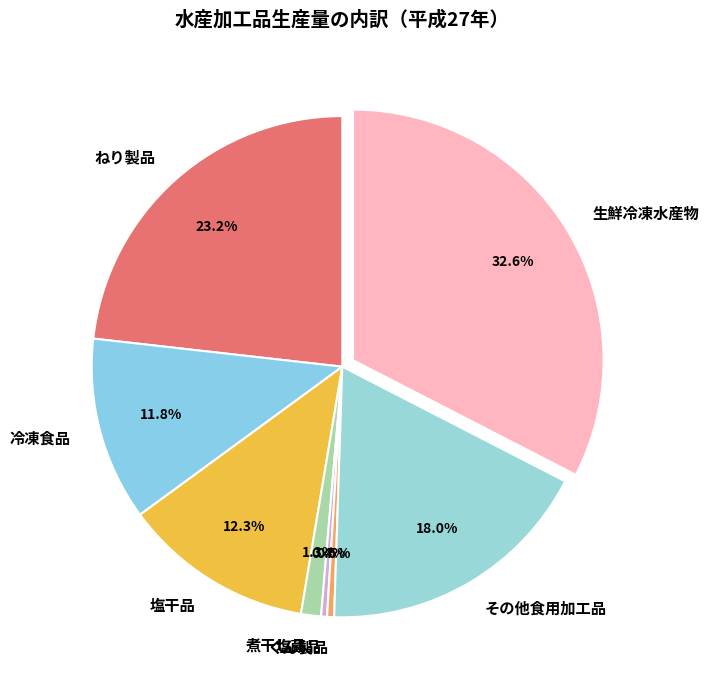

Combined, do 煮干し品 and くん製品 account for over 50%?

No